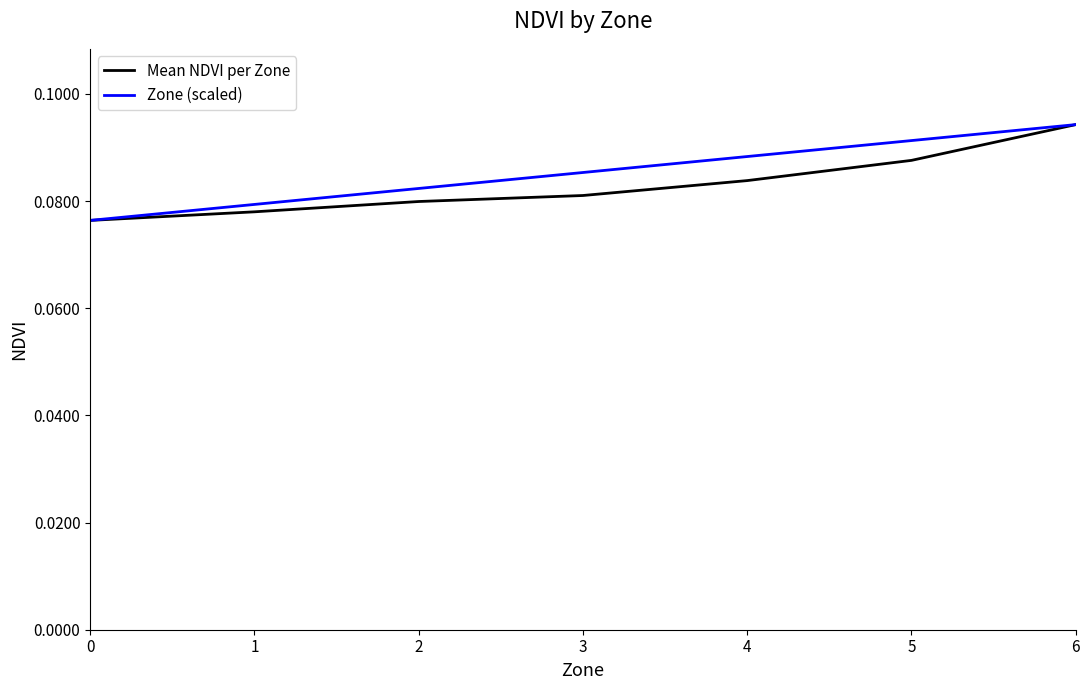

Is the value of Zone (scaled) at 2 greater than the value of Mean NDVI per Zone at 2?

Yes